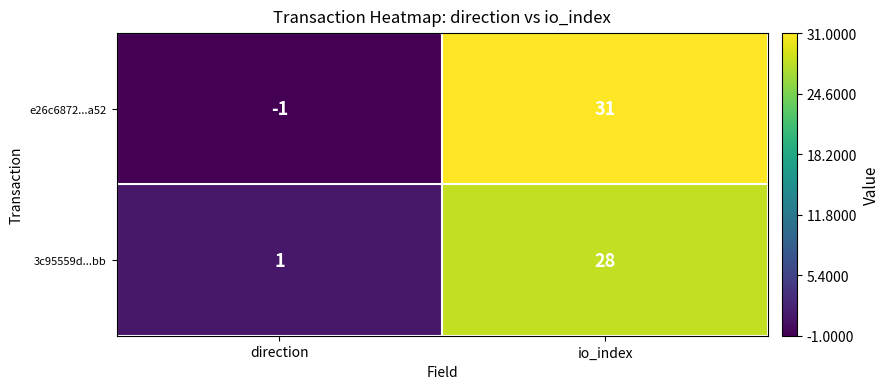

What is the difference between the 3c95559d...bb values at direction and io_index?

27